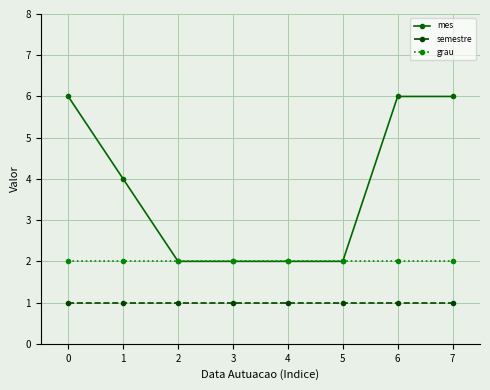

True or false: mes has a value of 6 at 0.

True